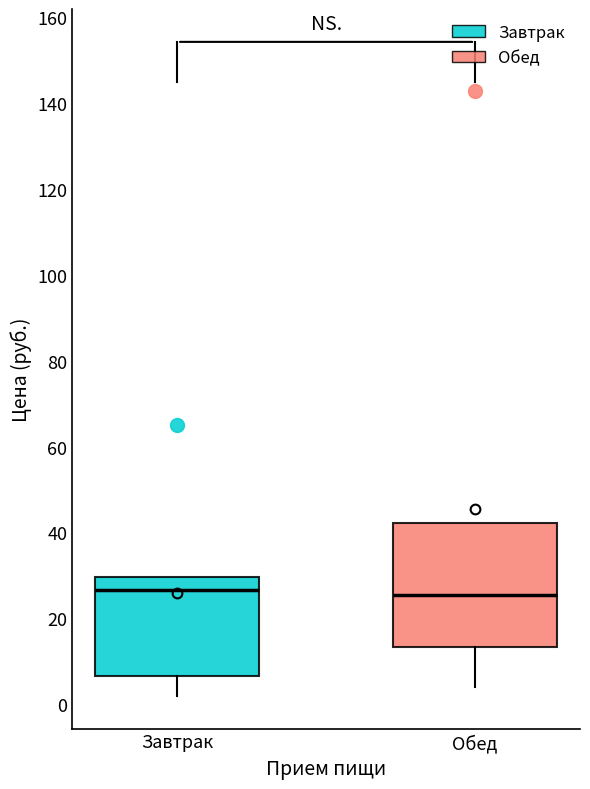

Reading left to right, transcribe this box plot: for each box, give where its median line is, the range the box spans, and where its two whiskers end, as read against the y-axis. The values are not printed on the chart, so give them approximately, as read against the axis.

Завтрак: median 26, box 6 to 30, whiskers 2 to 30
Обед: median 26, box 14 to 42, whiskers 4 to 42